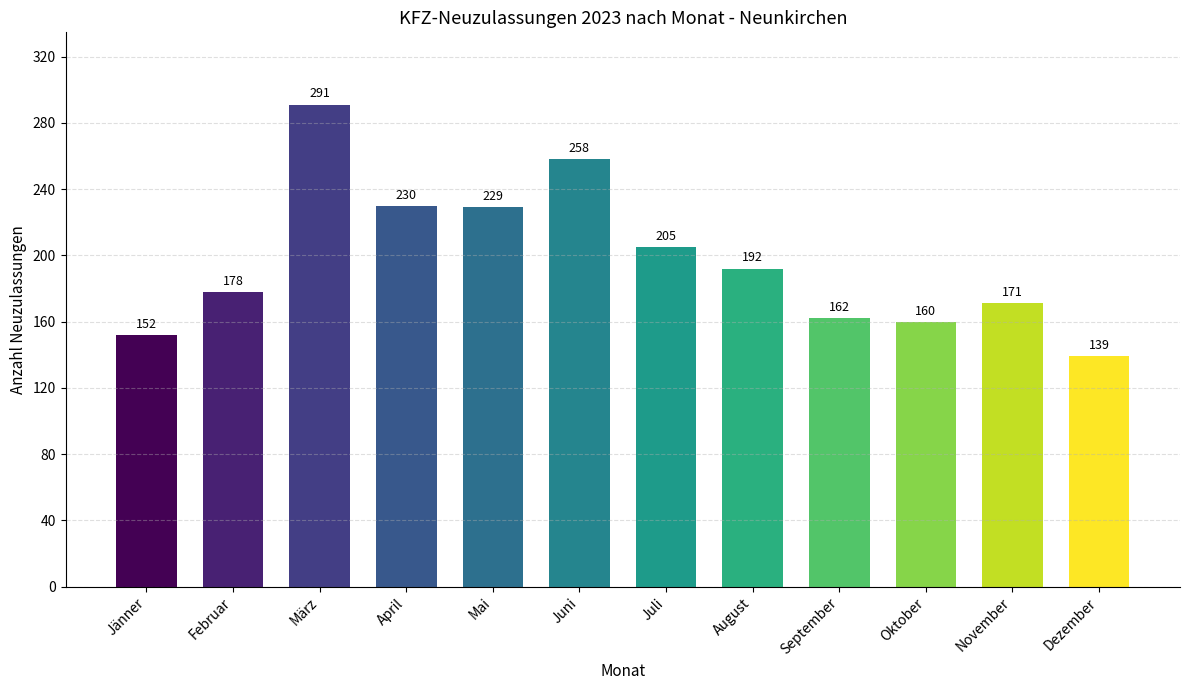

How many values are below 192?

6